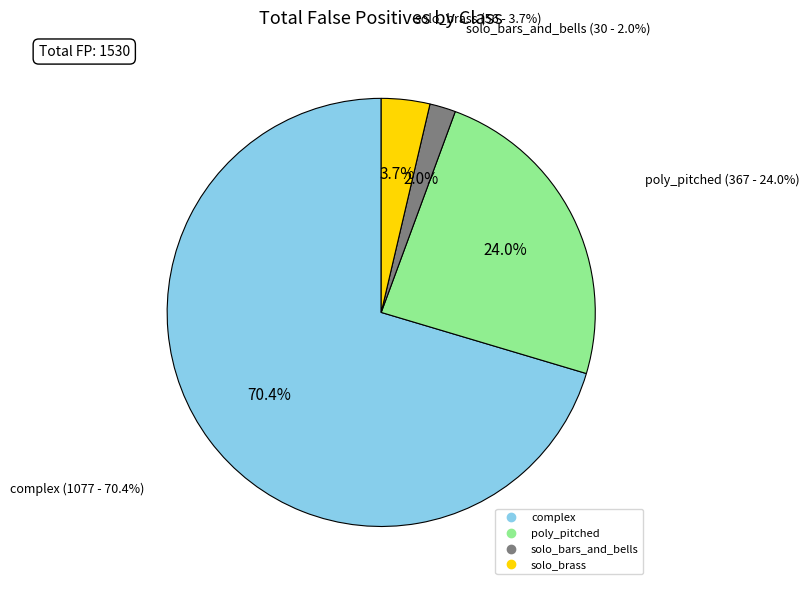

To the nearest percent, what is the combined percentage of solo_brass and solo_bars_and_bells?

6%